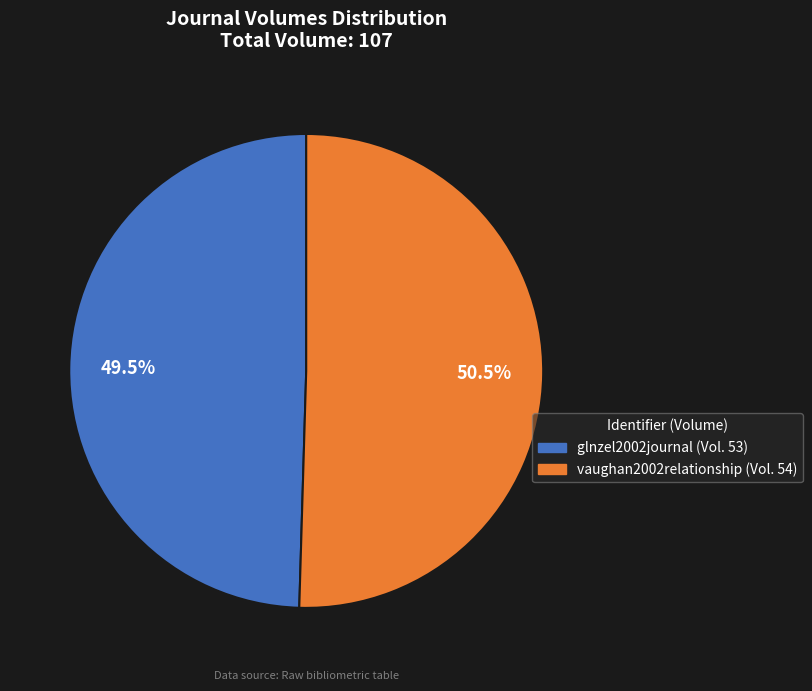

The glnzel2002journal slice represents 59% of the pie. True or false?

False